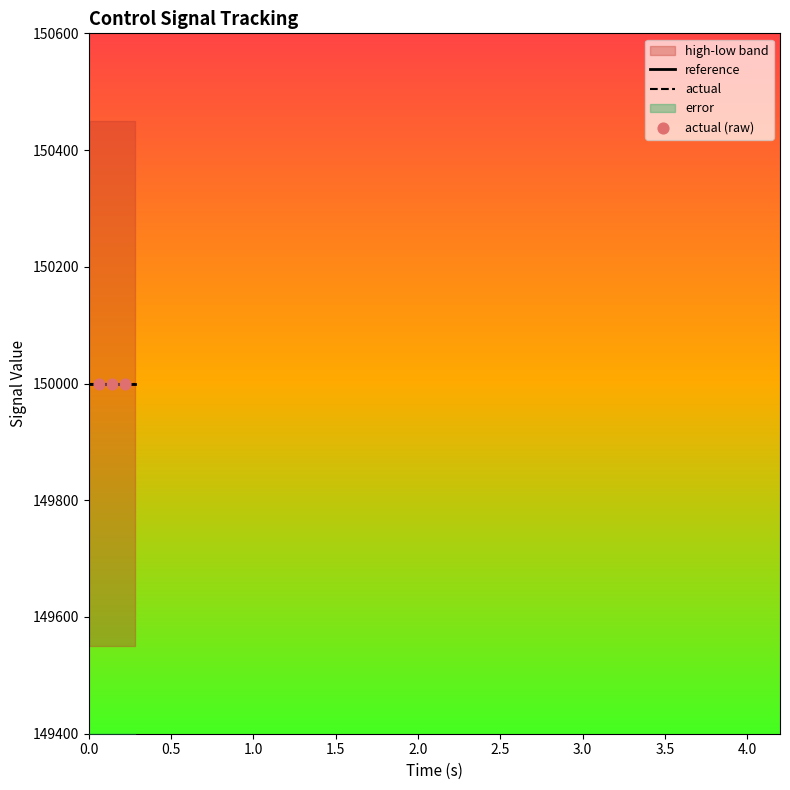

Which series has the largest Y range (max minus min)?

high